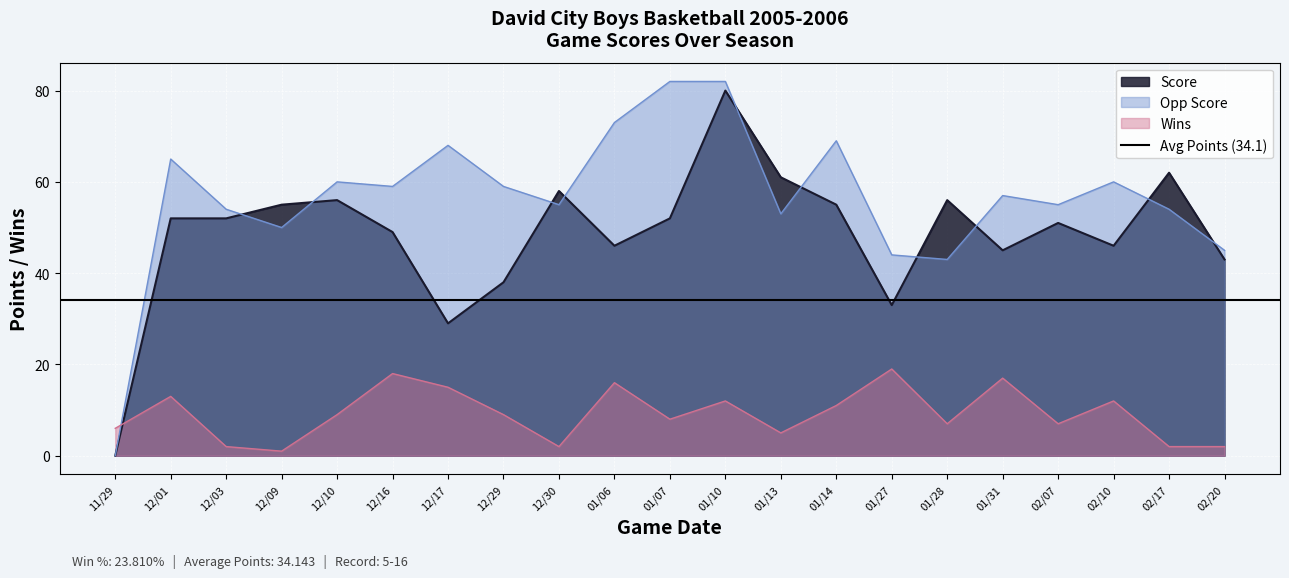

In Wins, how many points are higher than both neighbors (excluding endpoints)?

7